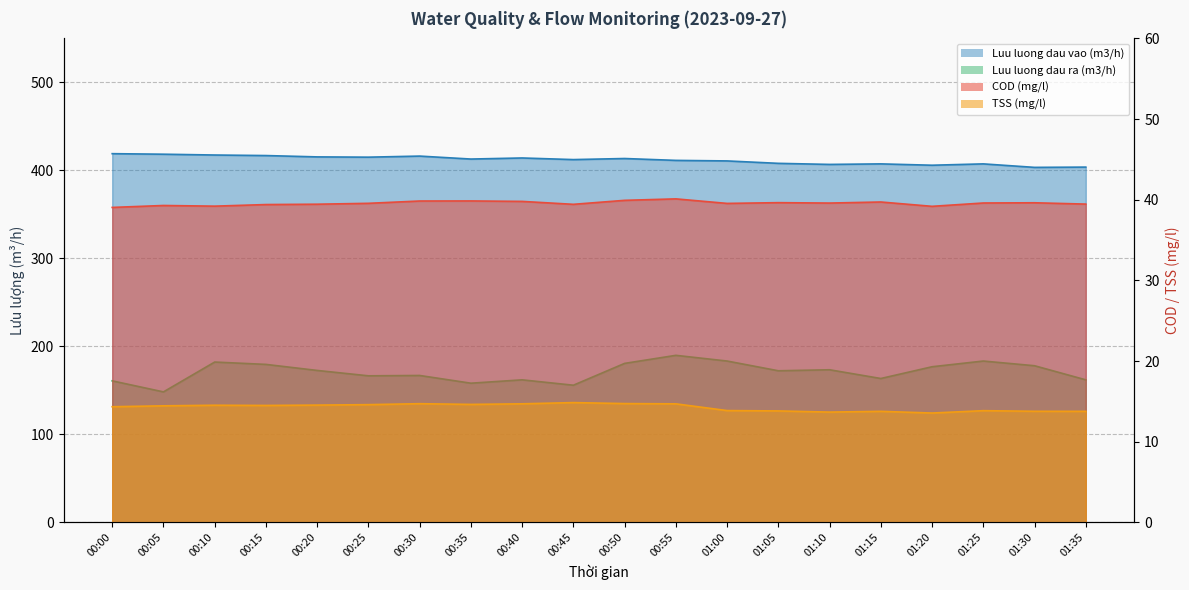

At which category is the sum across all series the highest?

00:55